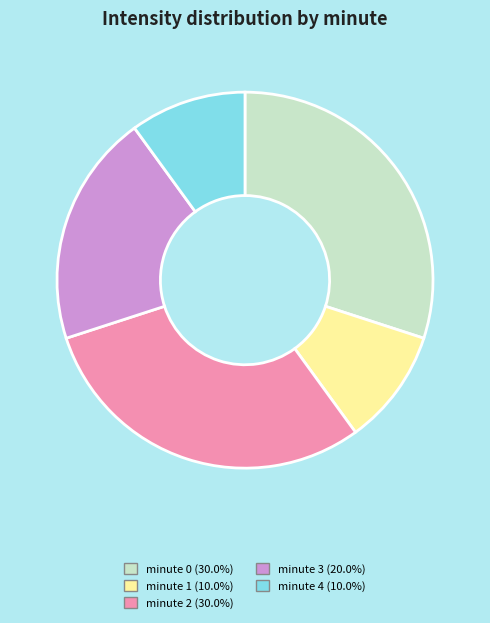

What is the ratio of the value at minute 0 to the value at minute 1?

3.0